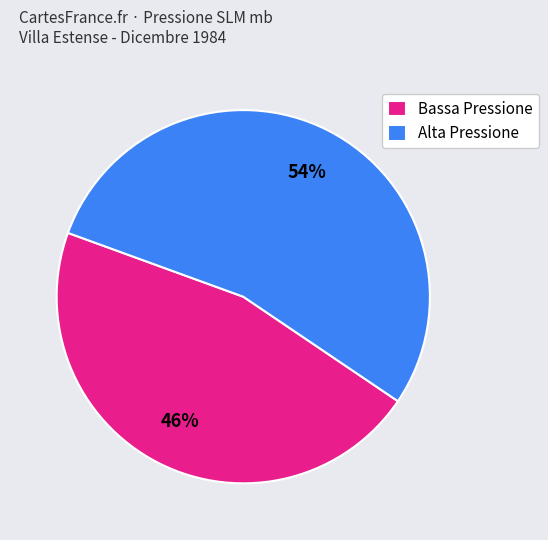

How many segments does this pie chart have?

2